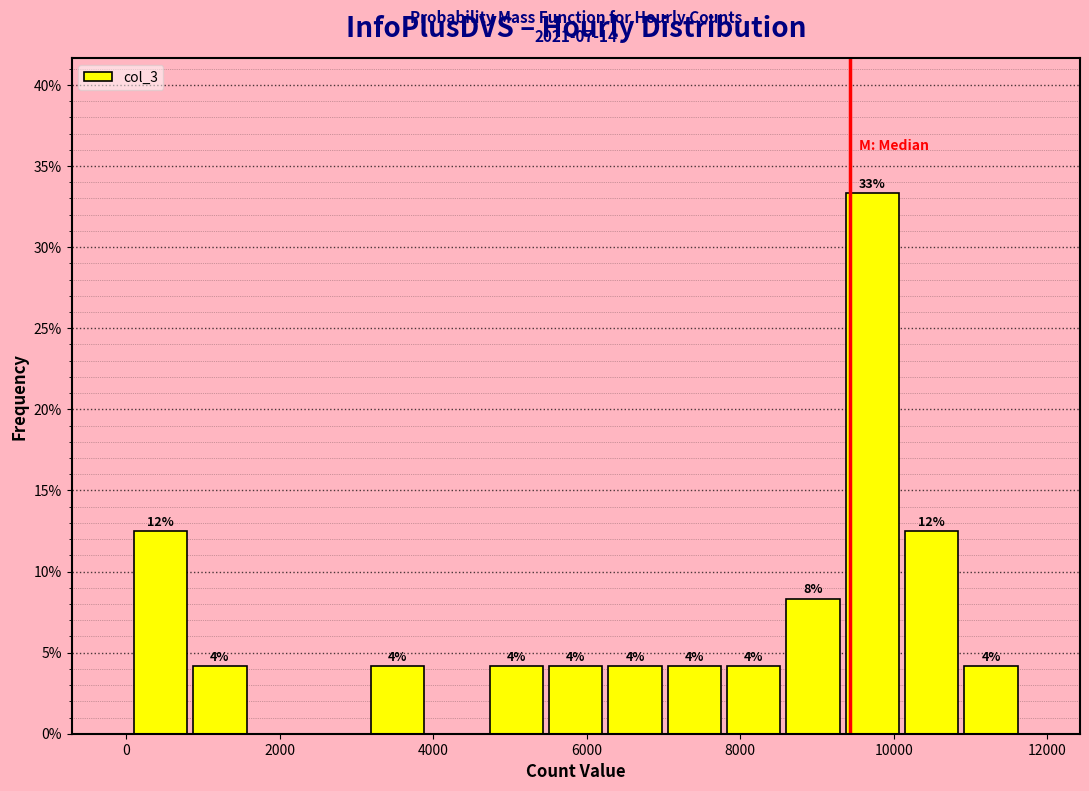

Around what value on the x-axis is the tallest bar? Give the approximate position of its centre, as read against the axis.

9800